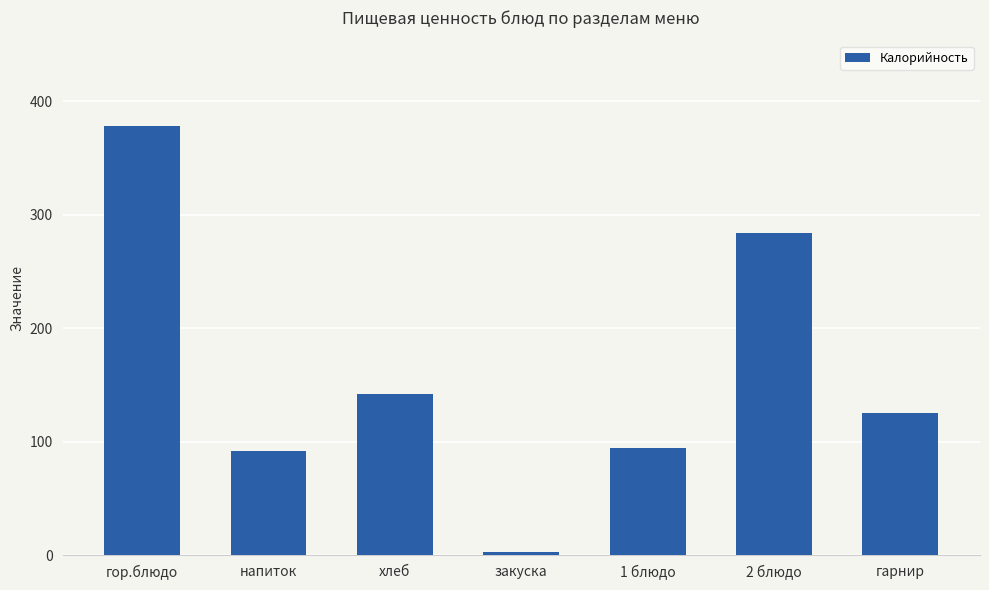

Where does the data first go above 125?

гор.блюдо